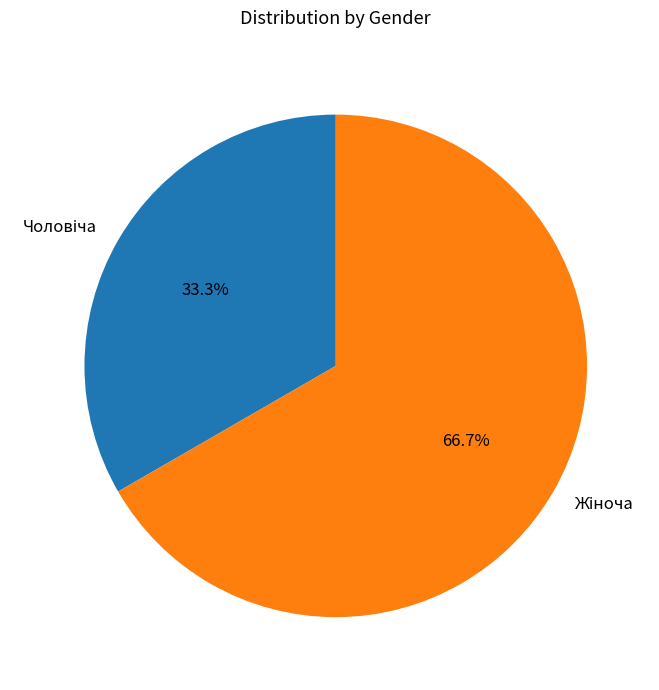

Is there a majority slice in this chart?

Yes